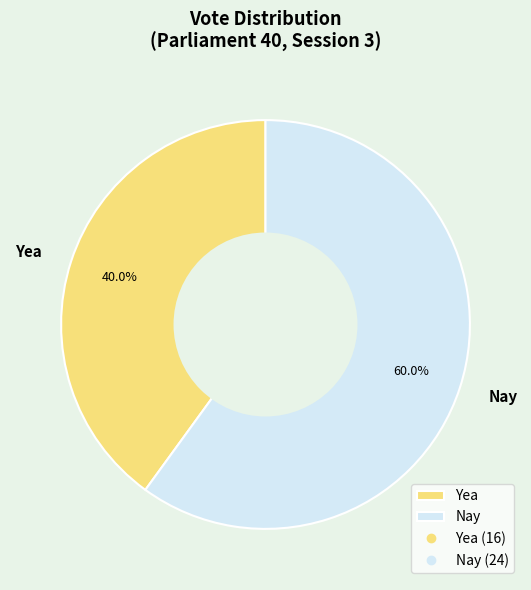

To the nearest percent, what portion does Nay represent?

60%